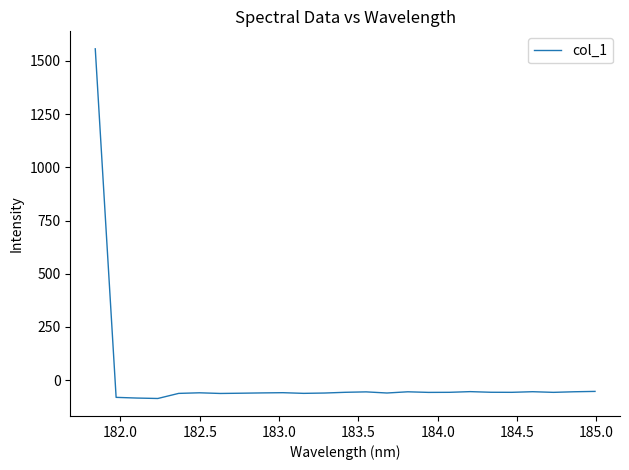

What is the greatest value displayed?

1557.1